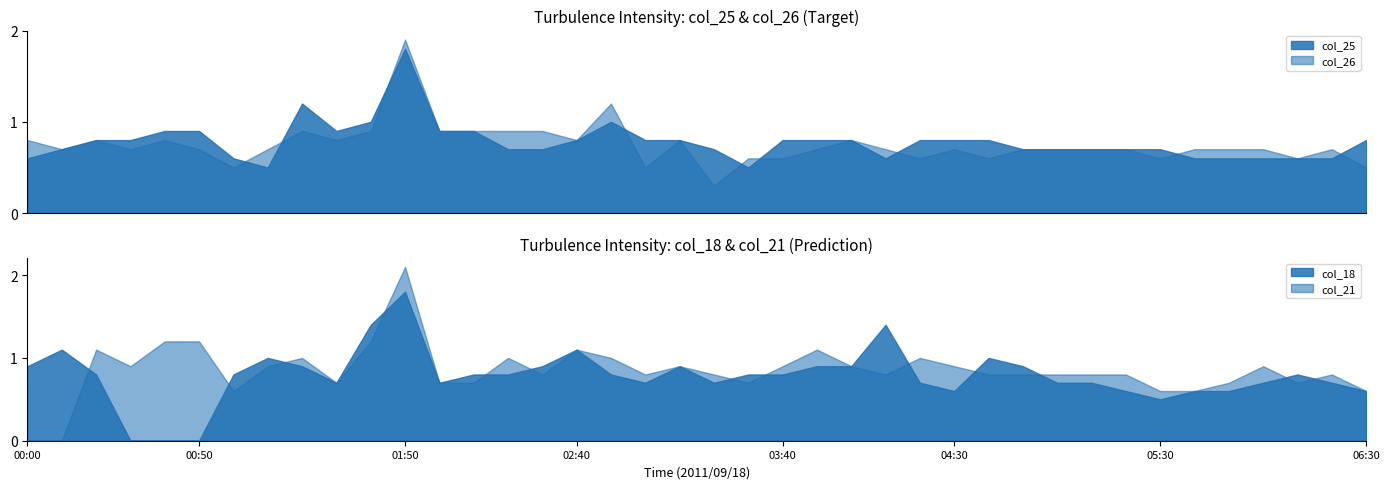

Is it true that col_21 equals 0.9 at 06:30?

False